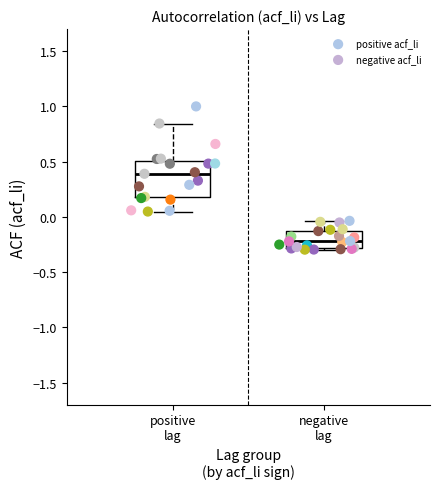

Which series has the largest Y range (max minus min)?

positive acf_li